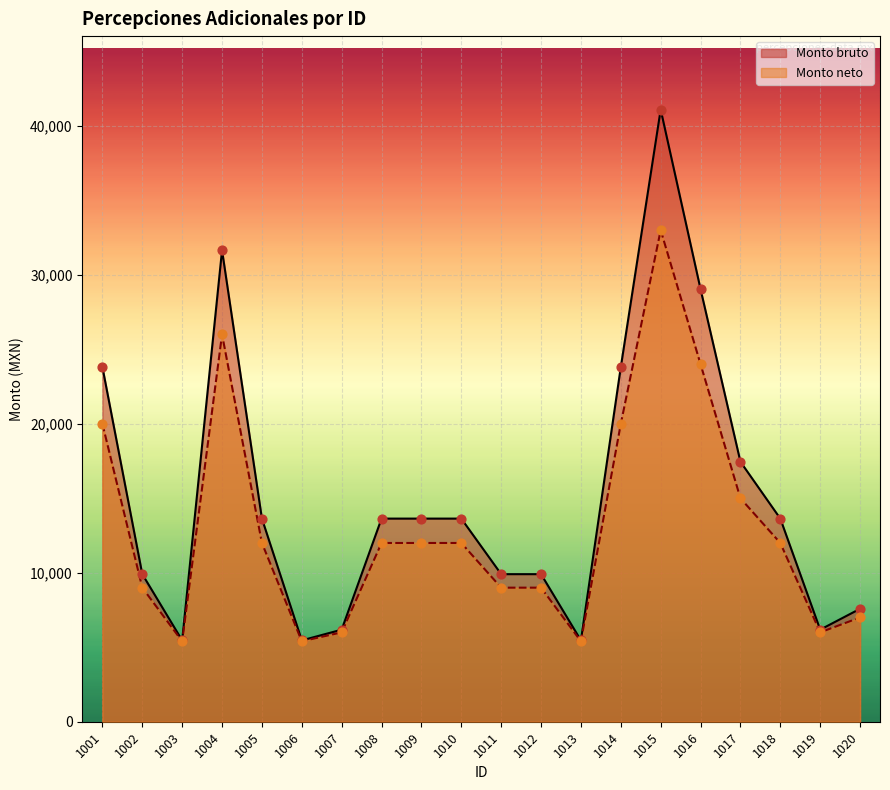

At which category is the sum across all series the highest?

1015